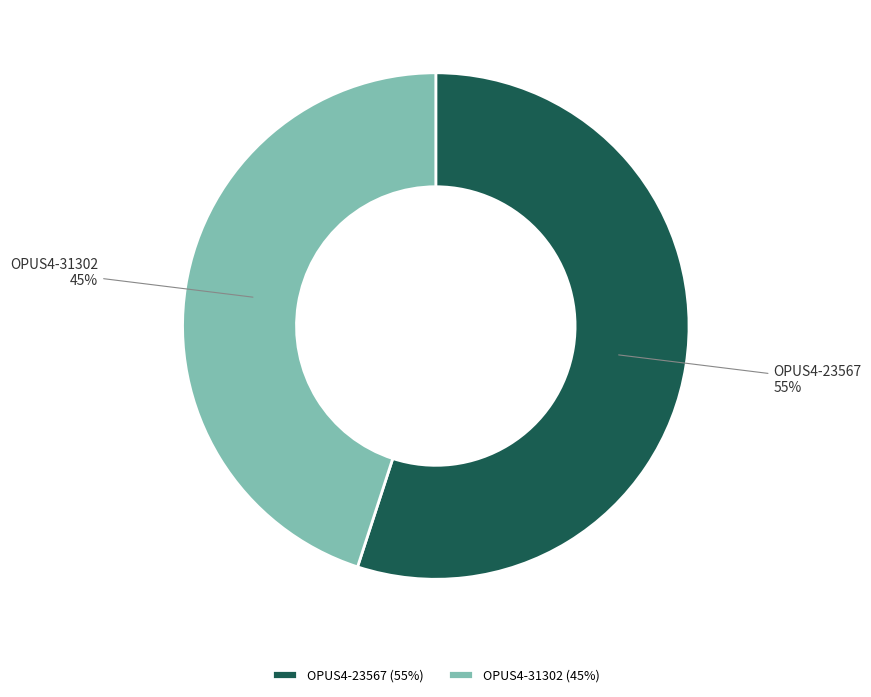

Count the number of slices in the pie.

2